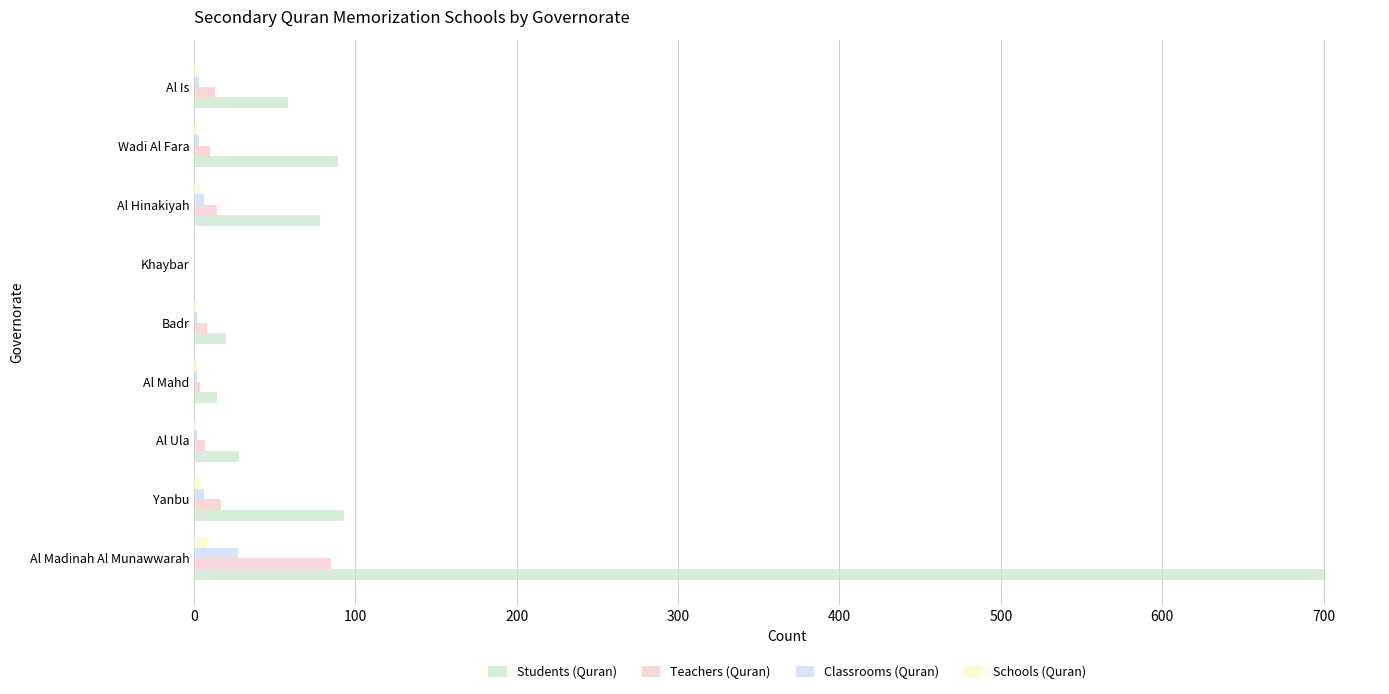

The Teachers (Quran) series shows 49 at Al Madinah Al Munawwarah. True or false?

False